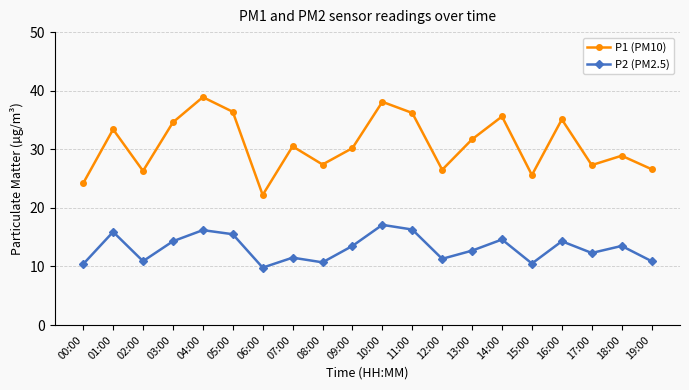

Which series has the widest spread of values?

P1 (PM10)